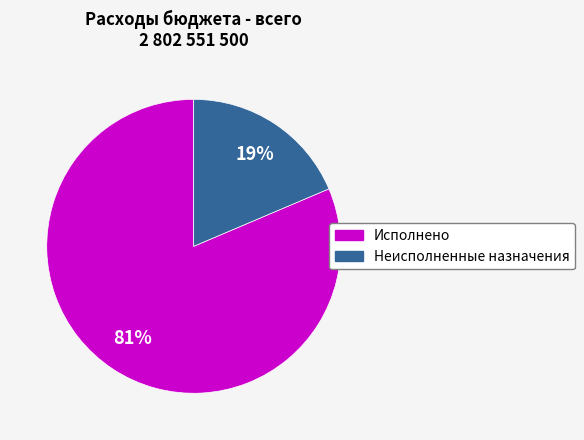

To the nearest percent, what is the average slice percentage?

50%